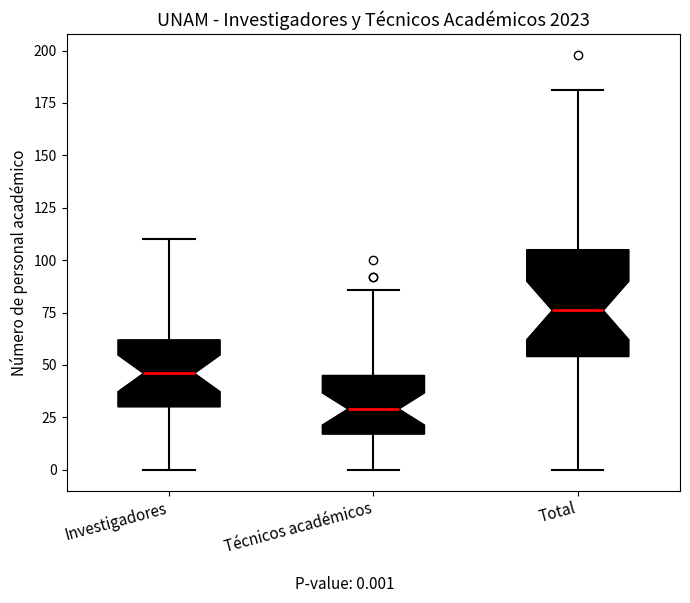

Which box has the lowest median line?

Técnicos académicos